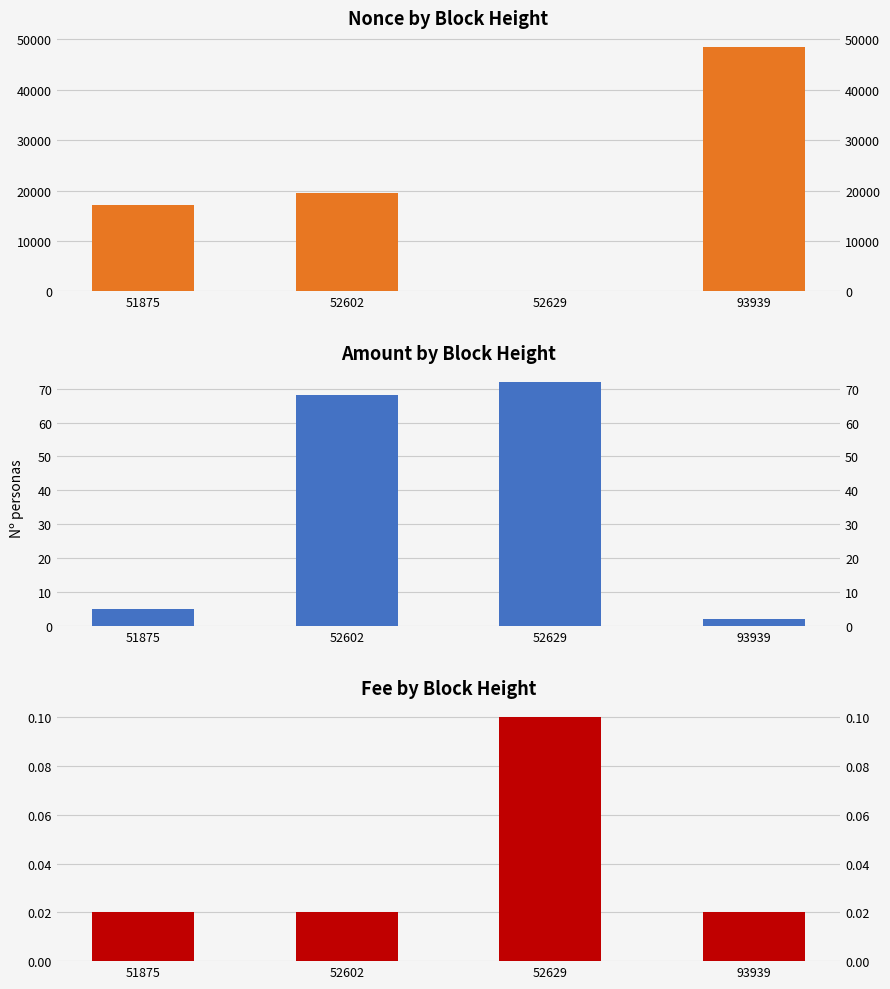

Is the value of Nonce at 51875 greater than the value of Fee at 51875?

Yes